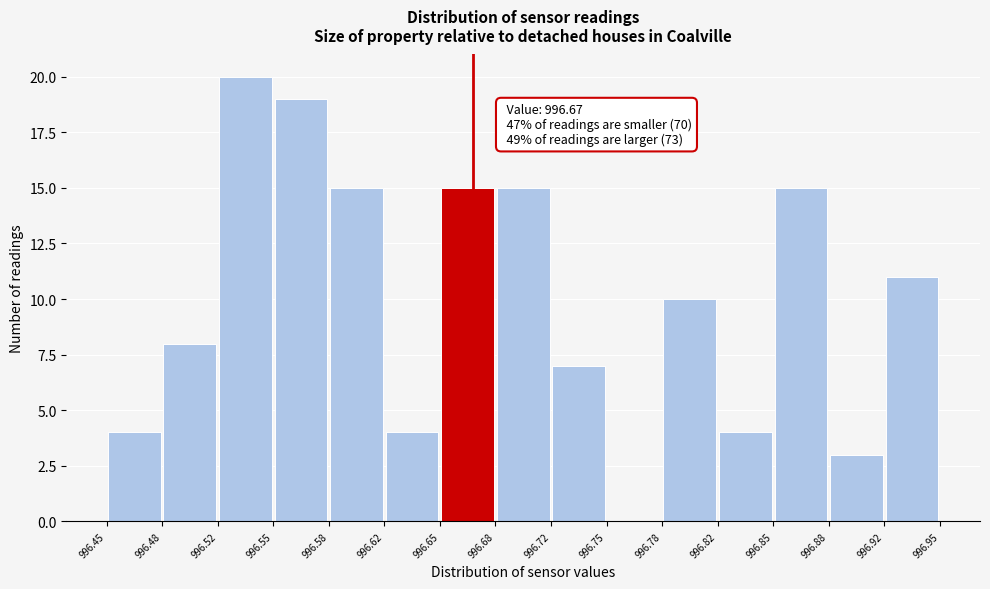

Over which range of the x-axis is the bar tallest?

996.52 to 996.55